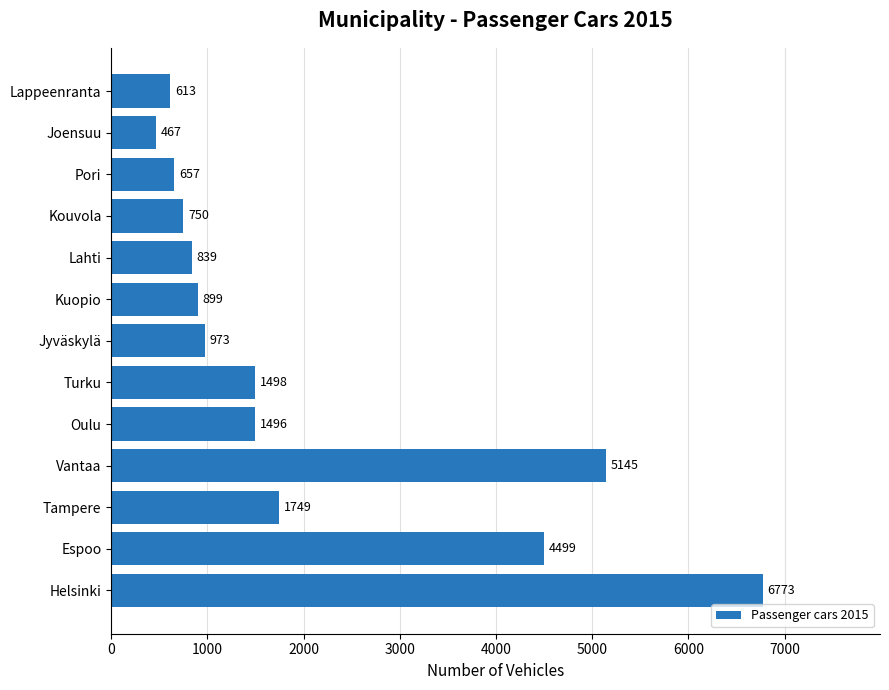

At which label is the value closest to 3620?

Espoo